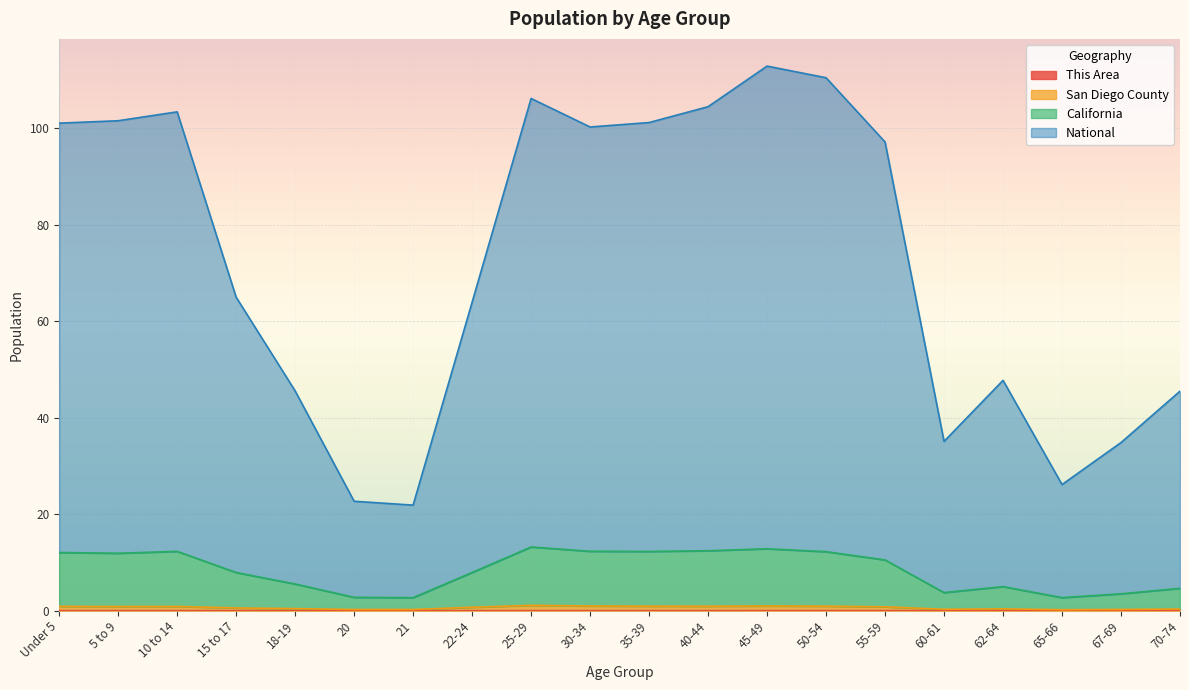

How many lines are shown in the chart?

4